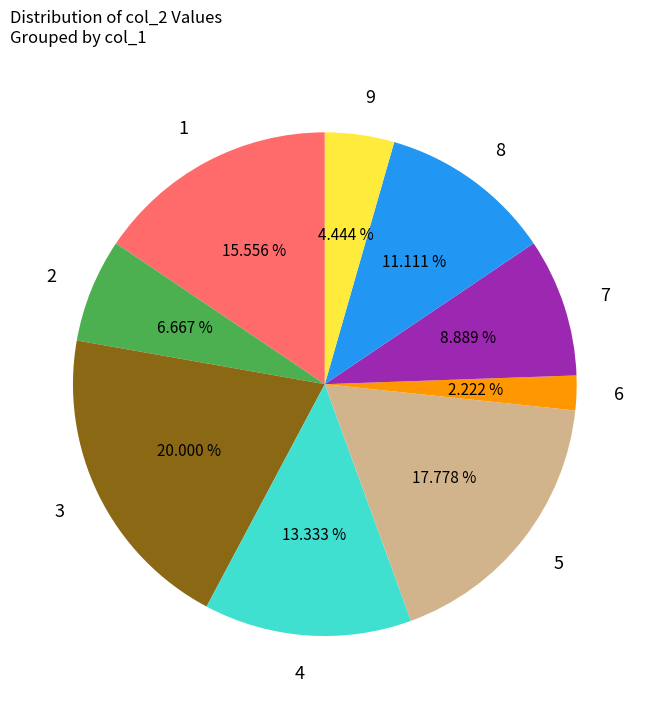

True or false: 7 accounts for 9% of the total.

True